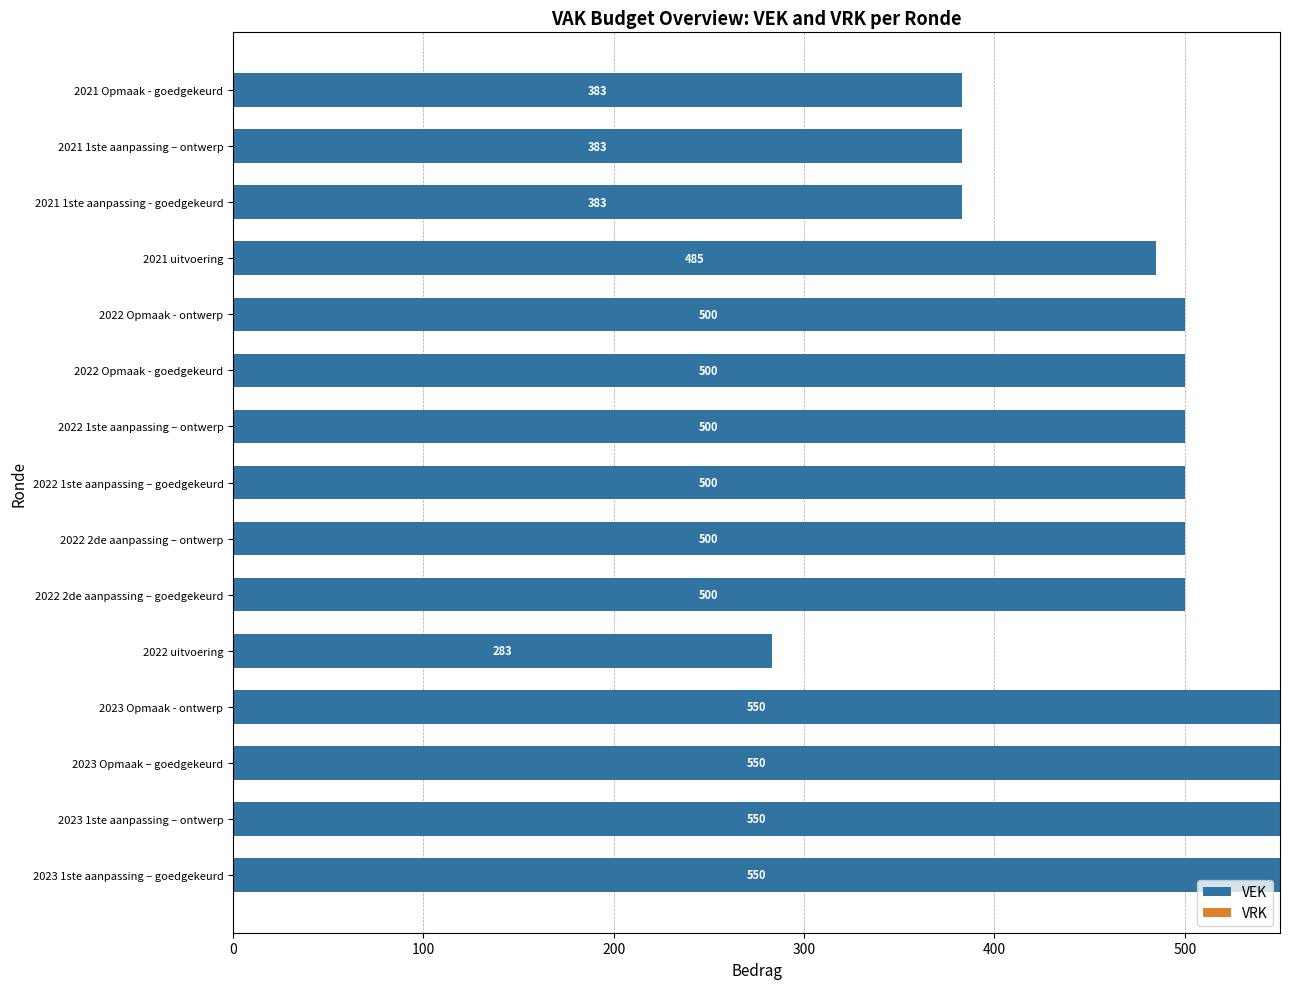

What is the change in value from 2022 uitvoering to 2022 Opmaak - ontwerp?

+217